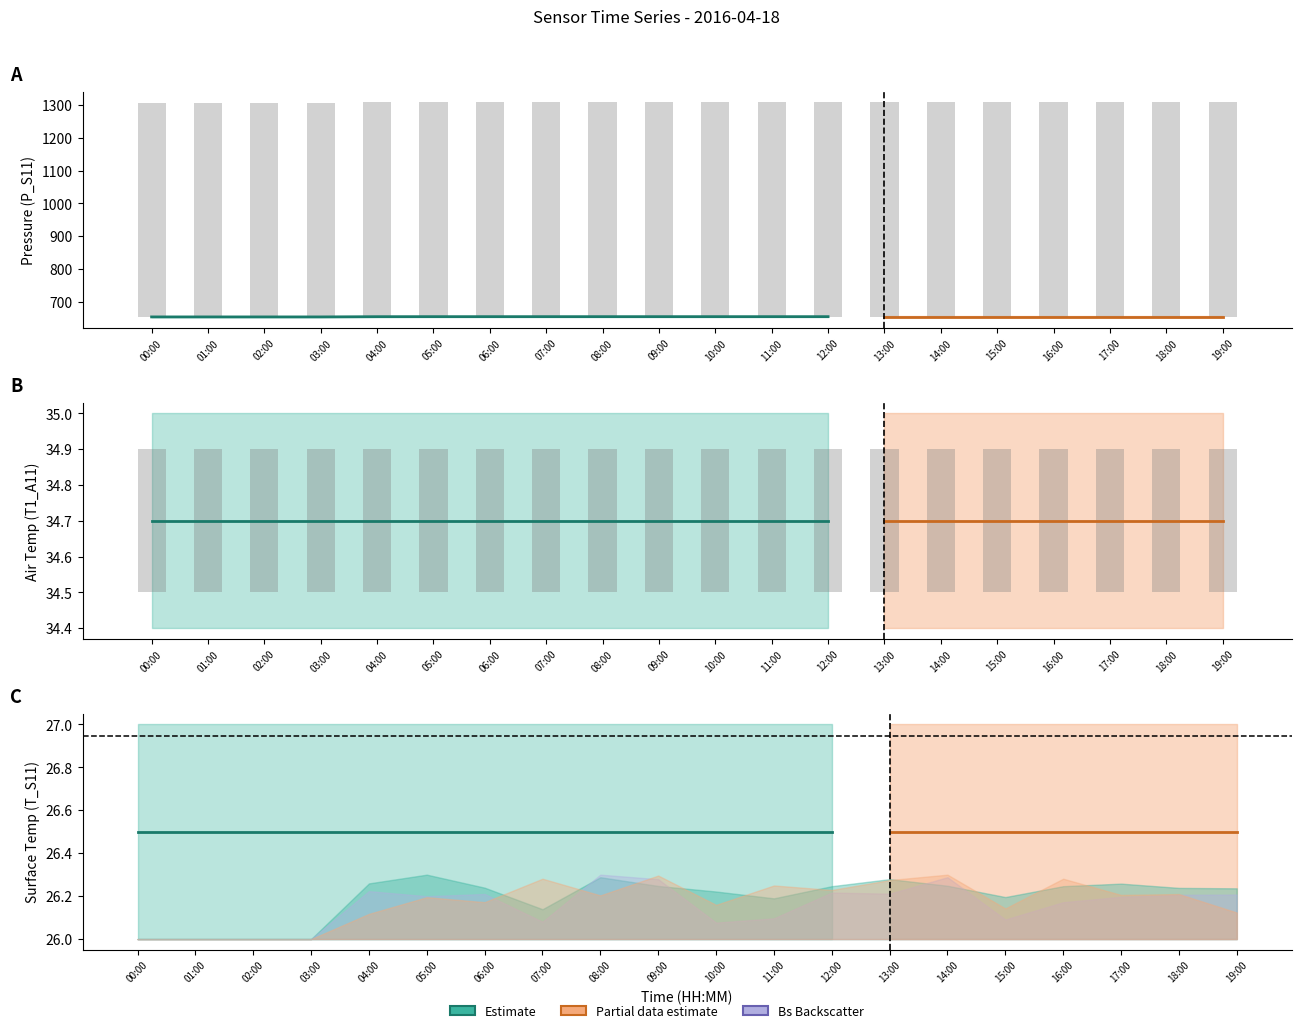

What is the sum of the T_S11 values at 16:00 and 04:00?

53.0